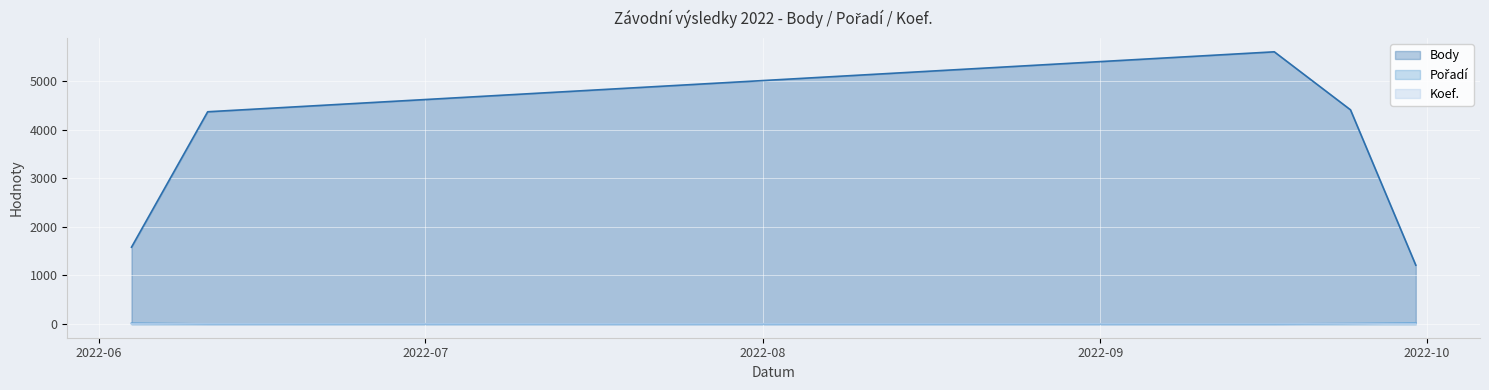

What is the sum of the Koef. values at 2022-06-11 and 2022-06-04?

14